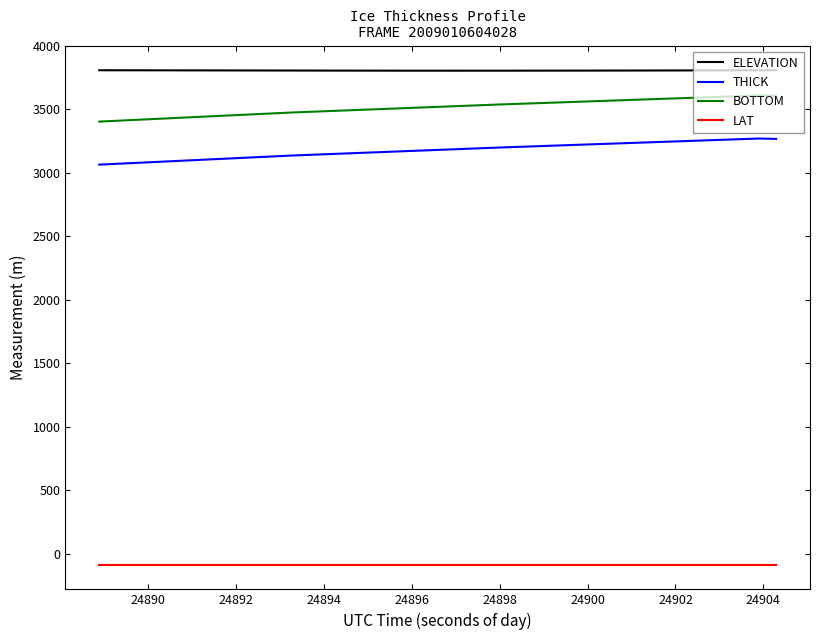

Which series has the largest total across all categories?

ELEVATION